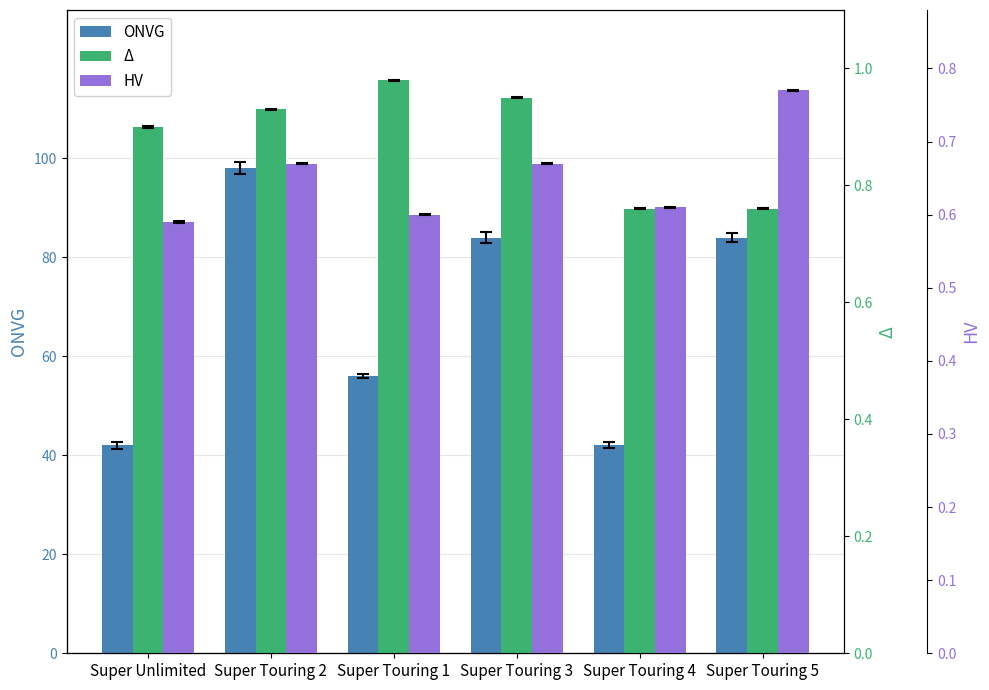

Which series has the largest range (max minus min)?

ONVG